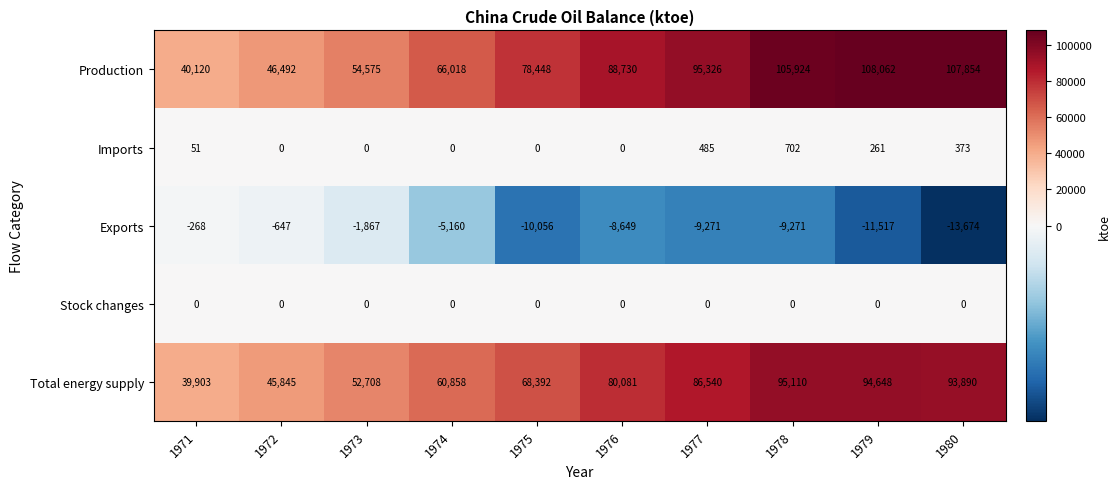

What is the smallest value displayed?

-13674